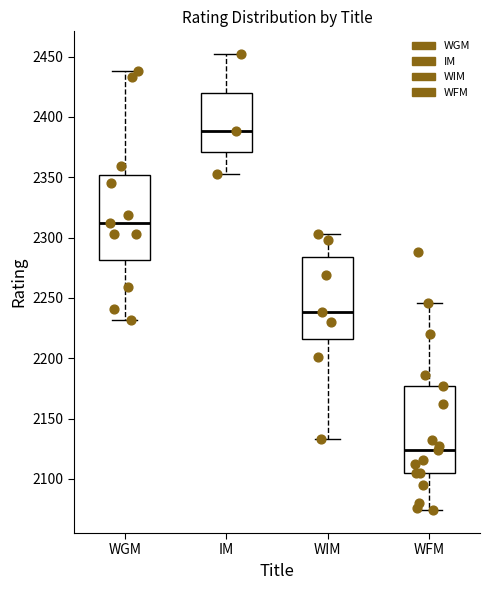

Where is the upper edge of the box for WGM on the y-axis? The values are not printed on the chart, so give them approximately, as read against the axis.

2350